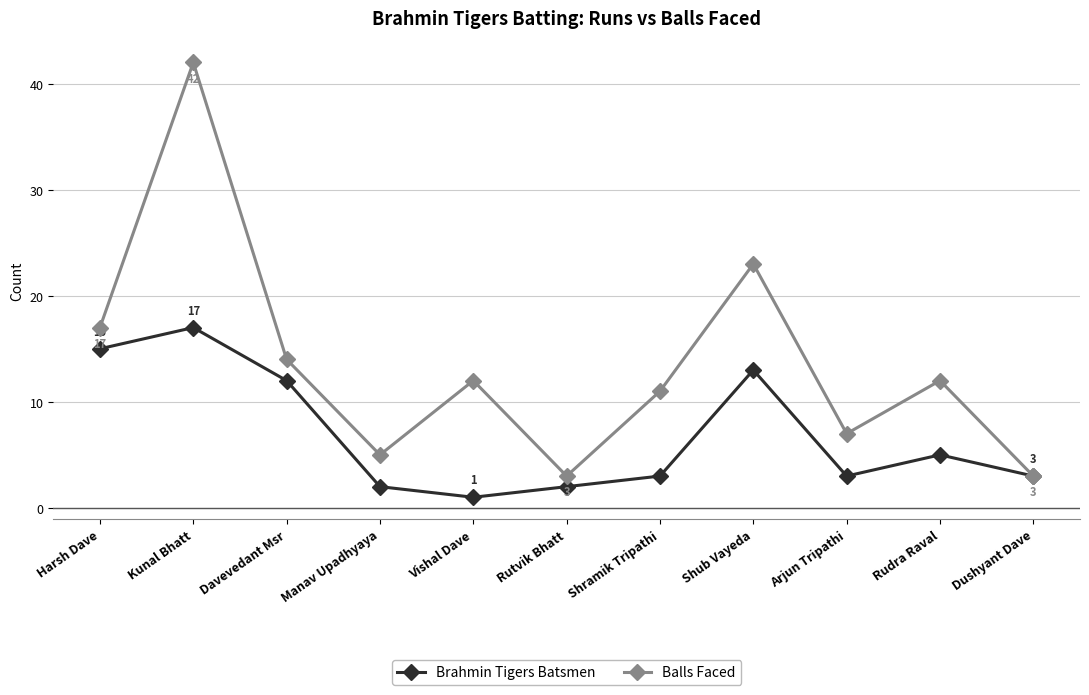

Which series changed the most between Shramik Tripathi and Dushyant Dave?

Balls Faced